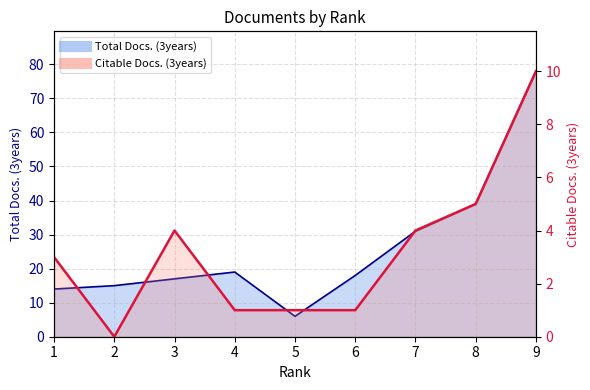

Reading left to right, transcribe all the data shown in this chart.

Total Docs. (3years): 14	15	17	19	6	18	31	39	78
Citable Docs. (3years): 3	0	4	1	1	1	4	5	10